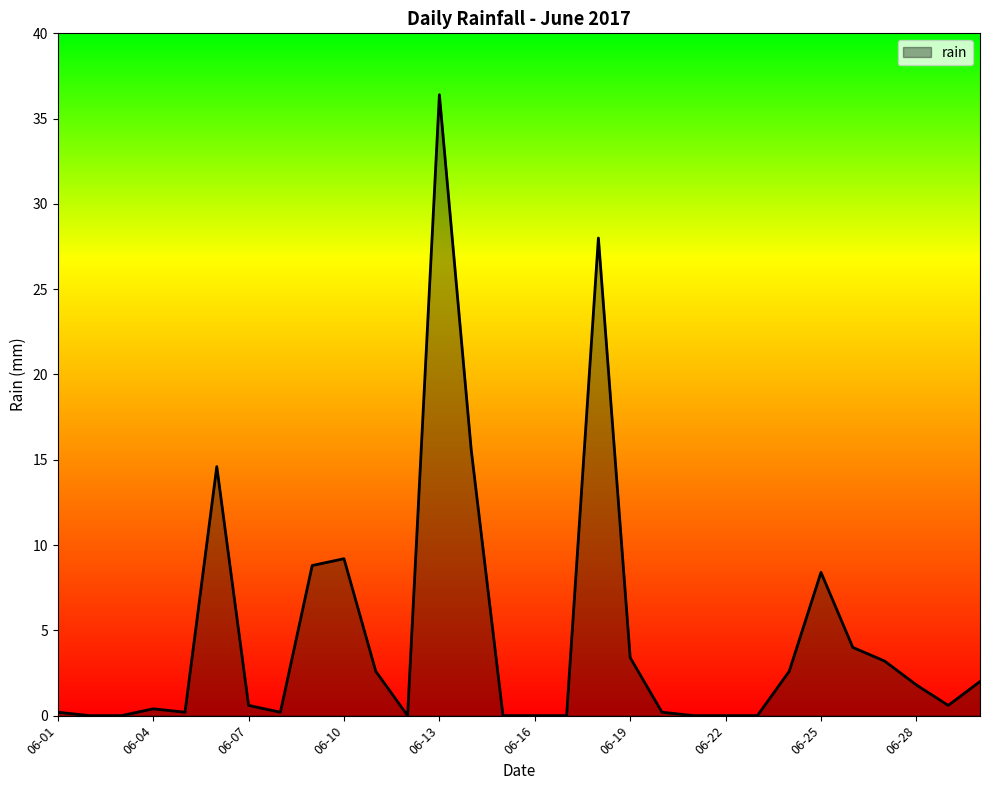

What is the maximum value shown in the chart?

36.4